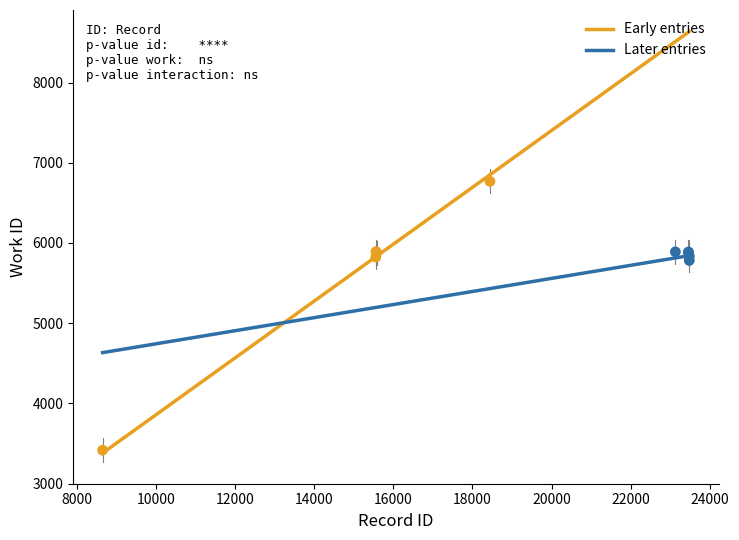

What are all the series names shown in the legend?

Early entries, Later entries